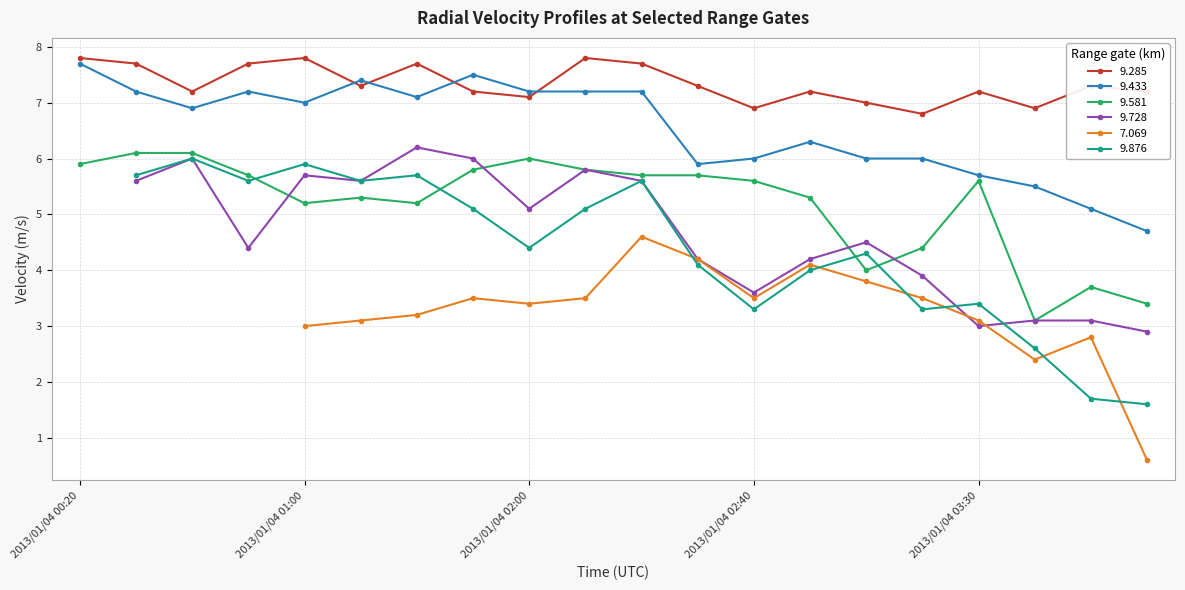

True or false:   9.433 and   9.581 cross at least once.

False